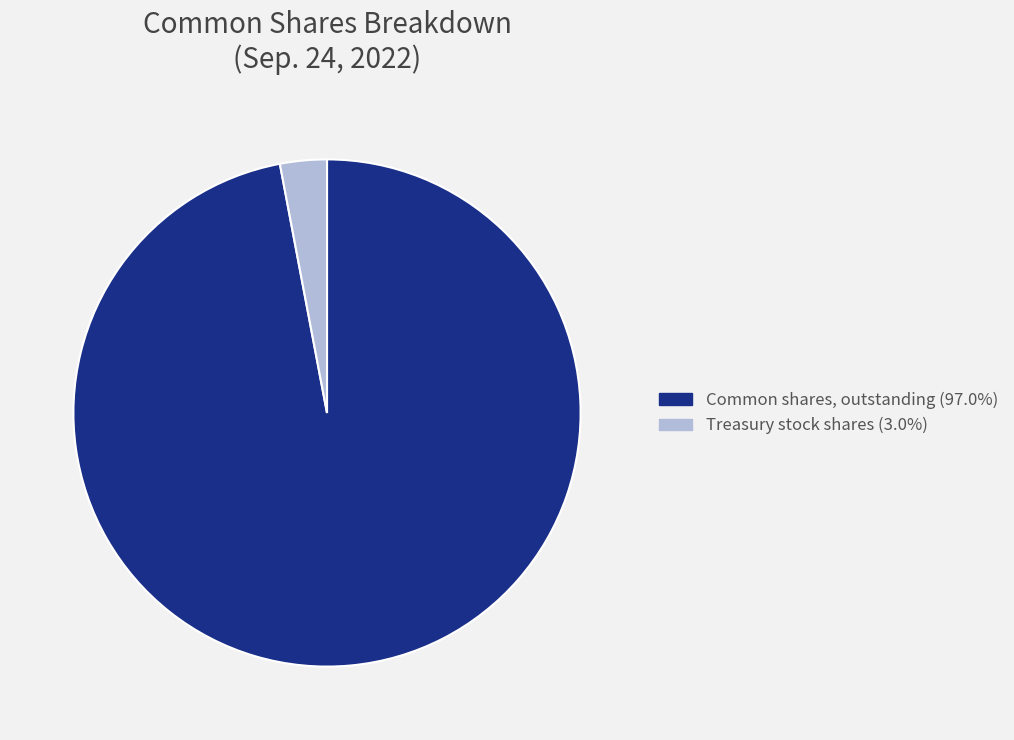

Does any single category account for the majority?

Yes